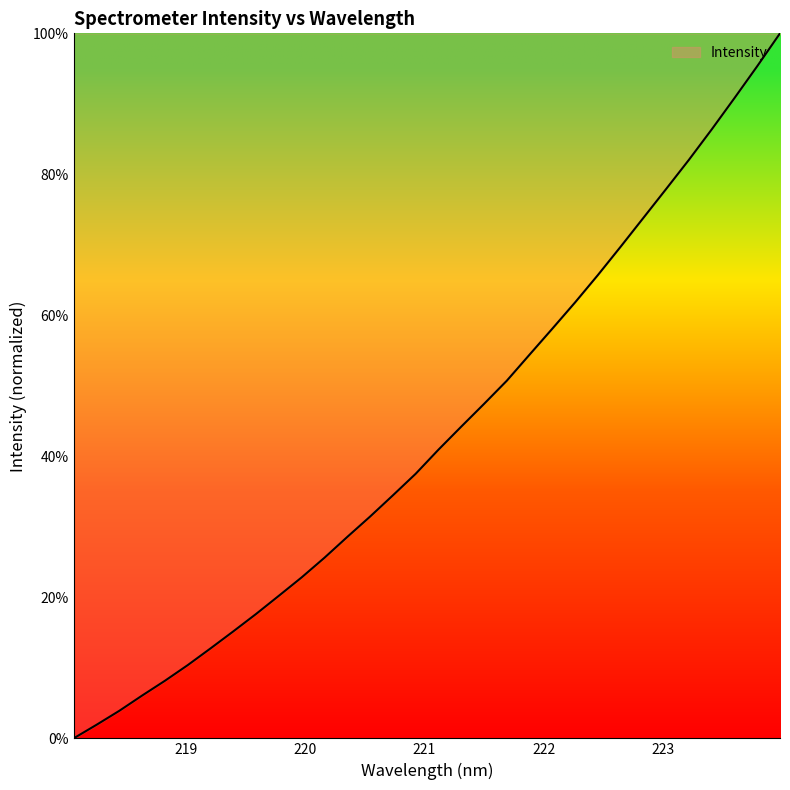

What is the greatest value displayed?

100.0